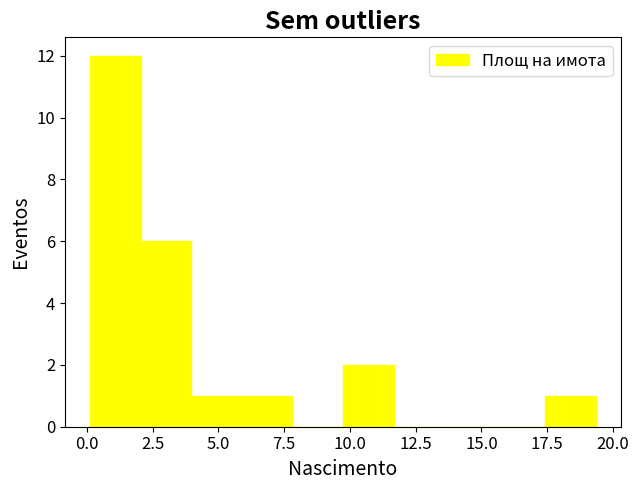

Around what value on the x-axis is the tallest bar? Give the approximate position of its centre, as read against the axis.

1.0